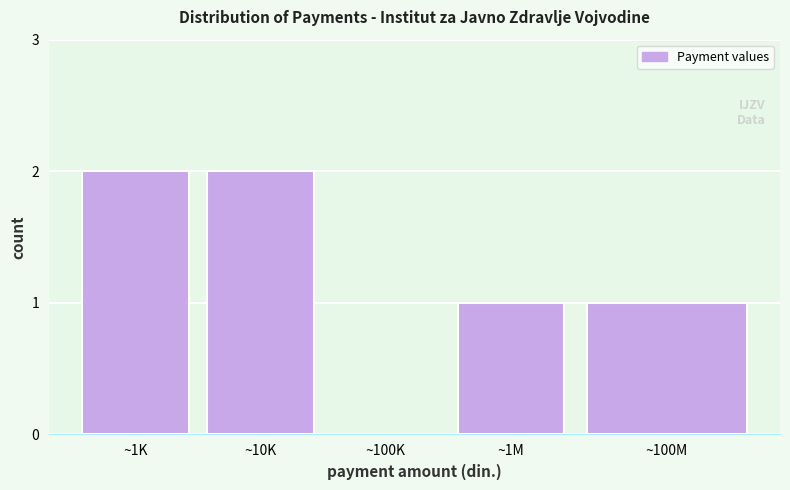

Reading left to right, what are all the values shown in this chart?

~1K=2	~10K=2	~100K=0	~1M=1	~100M=1